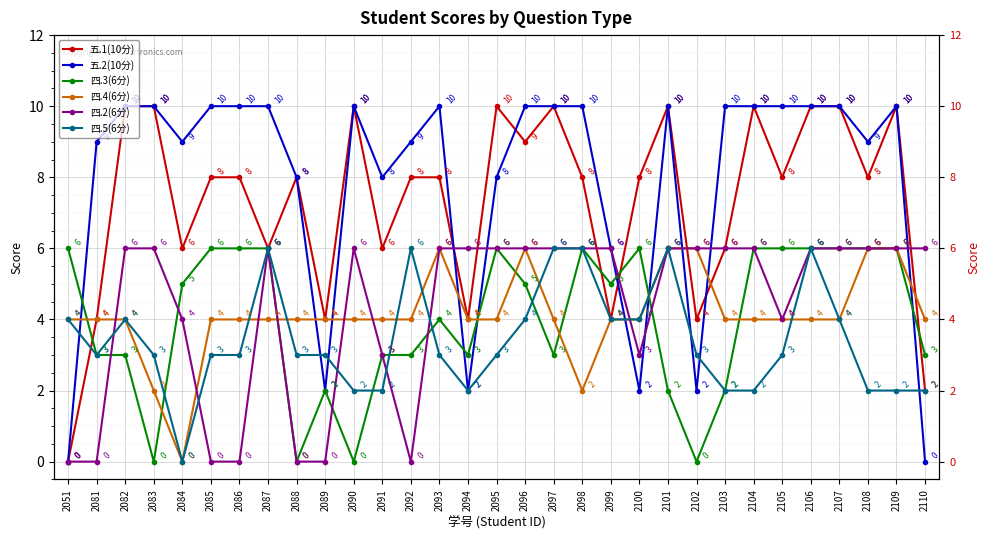

Reading left to right, extract all data points from this chart.

五.1(10分): 0	4	10	10	6	8	8	6	8	4	10	6	8	8	4	10	9	10	8	4	8	10	4	6	10	8	10	10	8	10	2
五.2(10分): 0	9	10	10	9	10	10	10	8	2	10	8	9	10	2	8	10	10	10	6	2	10	2	10	10	10	10	10	9	10	0
四.3(6分): 6	3	3	0	5	6	6	6	0	2	0	3	3	4	3	6	5	3	6	5	6	2	0	2	6	6	6	6	6	6	3
四.4(6分): 4	4	4	2	0	4	4	4	4	4	4	4	4	6	4	4	6	4	2	4	4	6	6	4	4	4	4	4	6	6	4
四.2(6分): 0	0	6	6	4	0	0	6	0	0	6	3	0	6	6	6	6	6	6	6	3	6	6	6	6	4	6	6	6	6	6
四.5(6分): 4	3	4	3	0	3	3	6	3	3	2	2	6	3	2	3	4	6	6	4	4	6	3	2	2	3	6	4	2	2	2